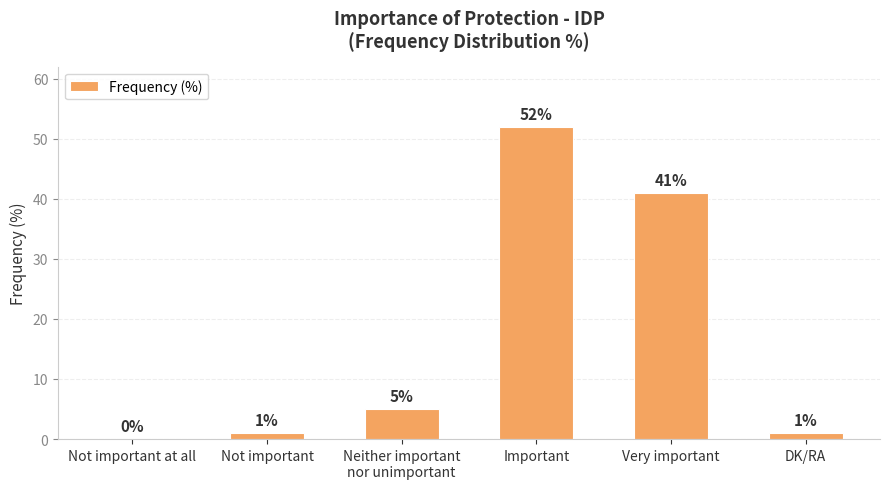

Reading left to right, transcribe all the data shown in this chart.

0	1	5	52	41	1